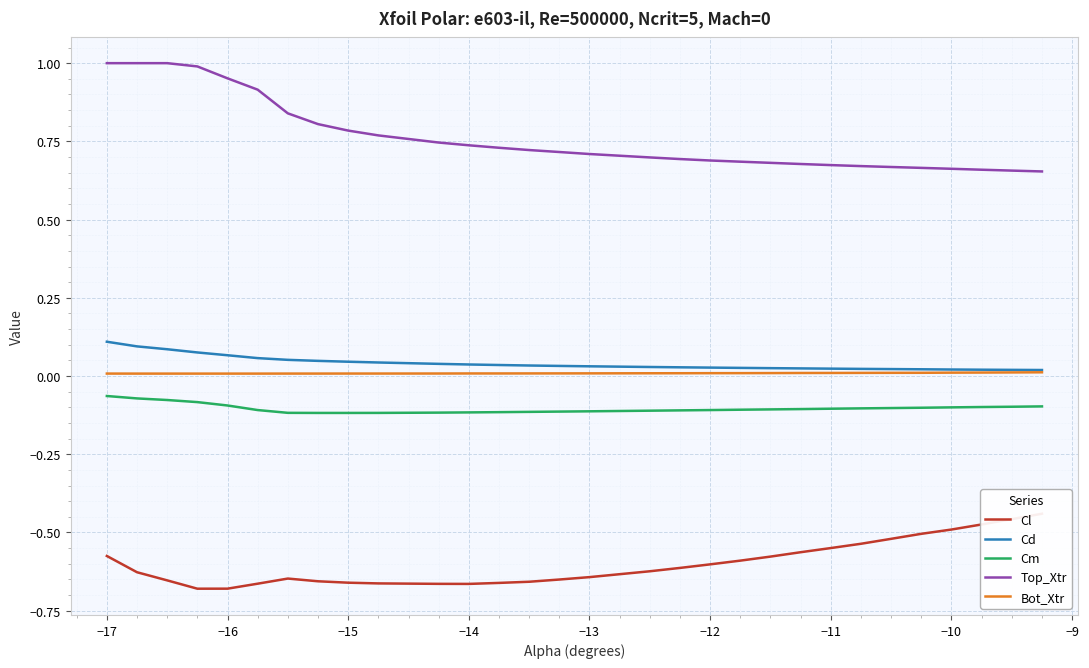

True or false: Top_Xtr and Bot_Xtr cross at least once.

False